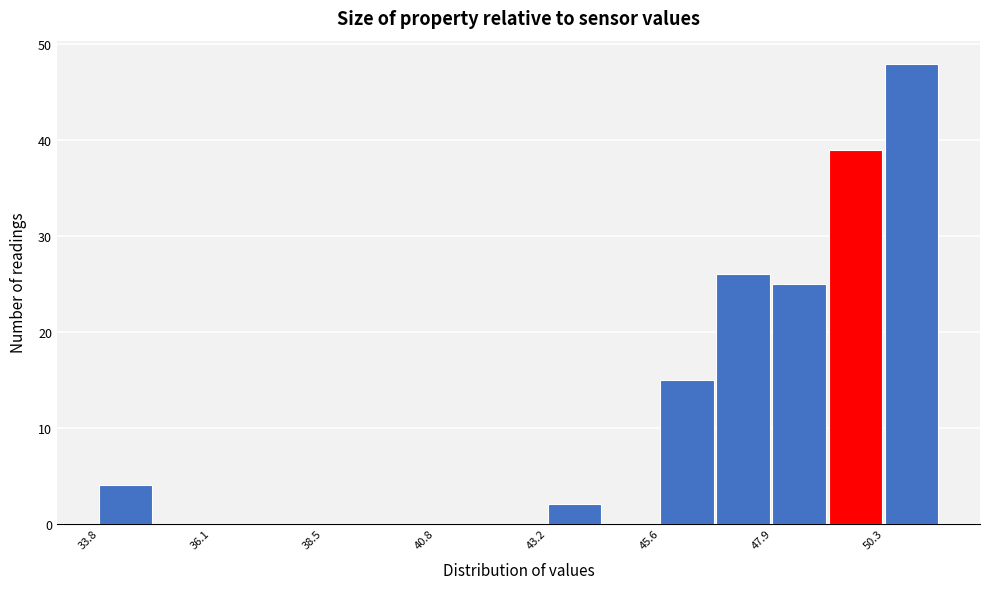

Around what value on the x-axis is the tallest bar? Give the approximate position of its centre, as read against the axis.

51.0